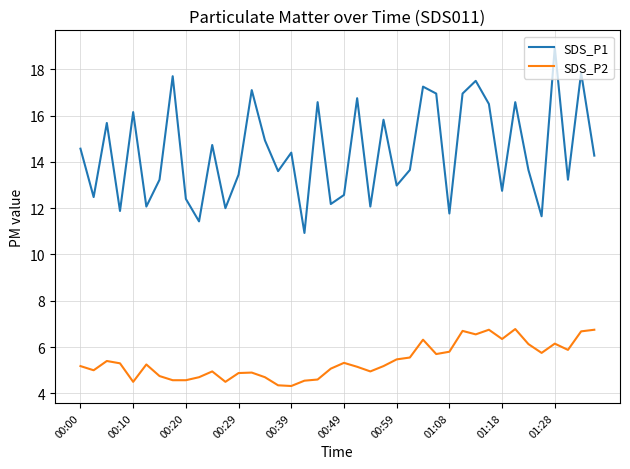

What is the smallest value displayed?

4.3